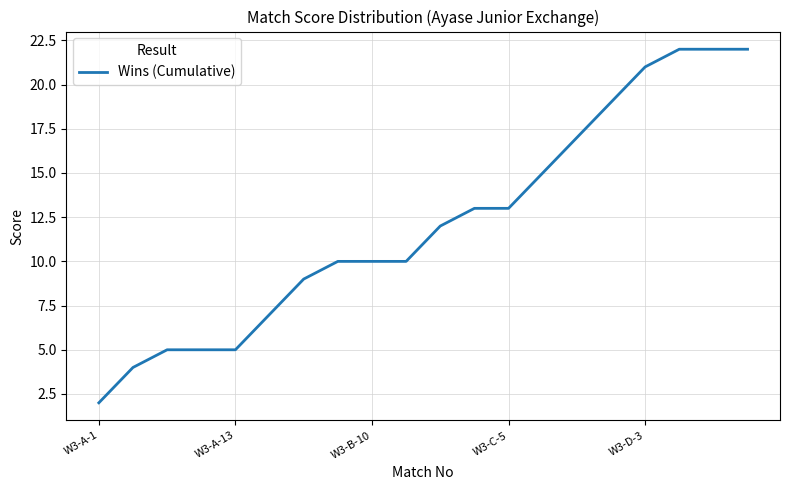

How many categories are shown in the chart?

20